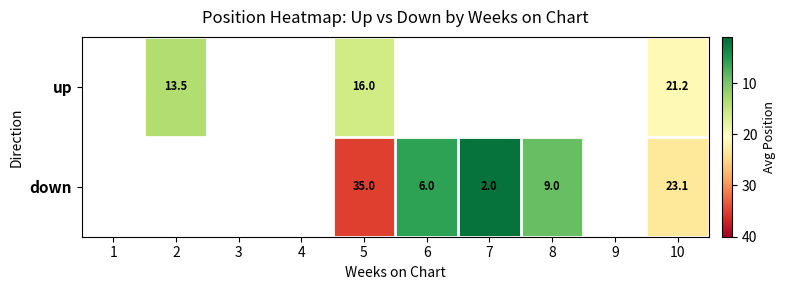

What is the minimum value shown in the chart?

2.0